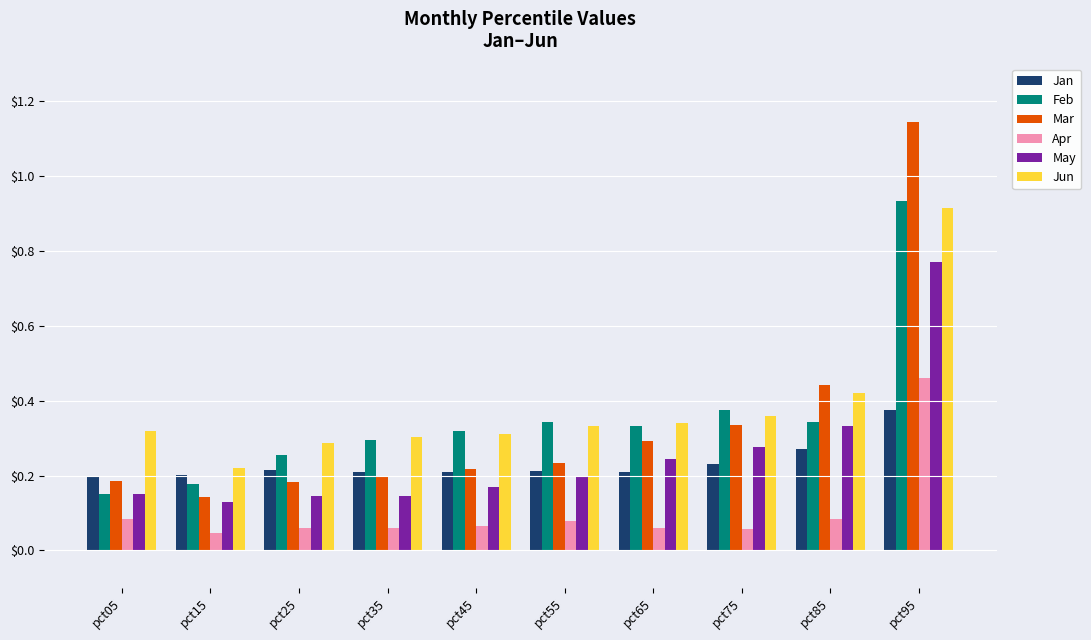

Between pct35 and pct85, which series saw the biggest shift?

Mar